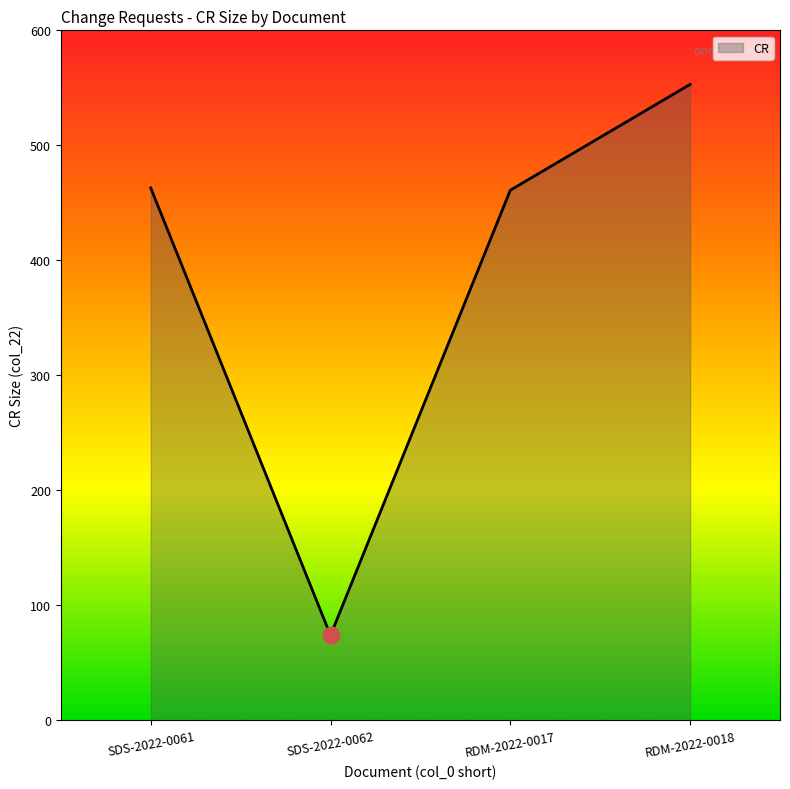

What is the sum of the values at SDS-2022-0061 and SDS-2022-0062?

537